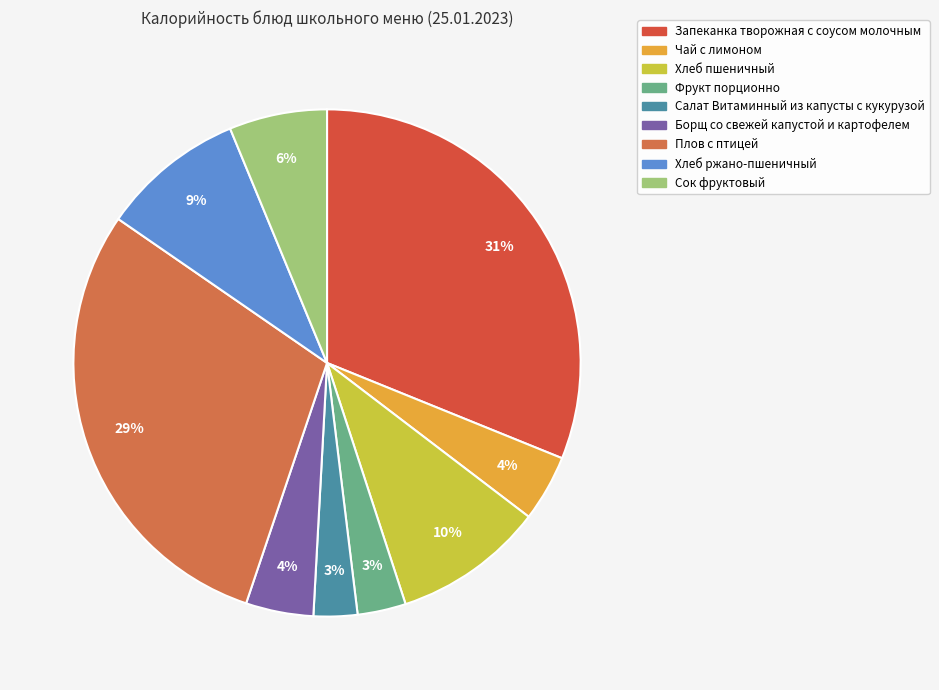

The Салат Витаминный из капусты с кукурузой slice represents 3% of the pie. True or false?

True